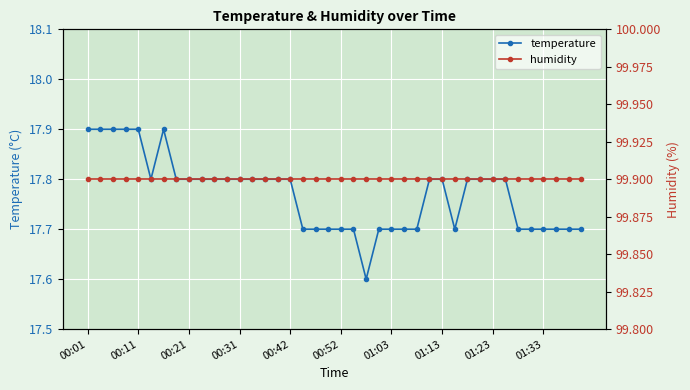

True or false: temperature has more than 1 interior local peaks.

False